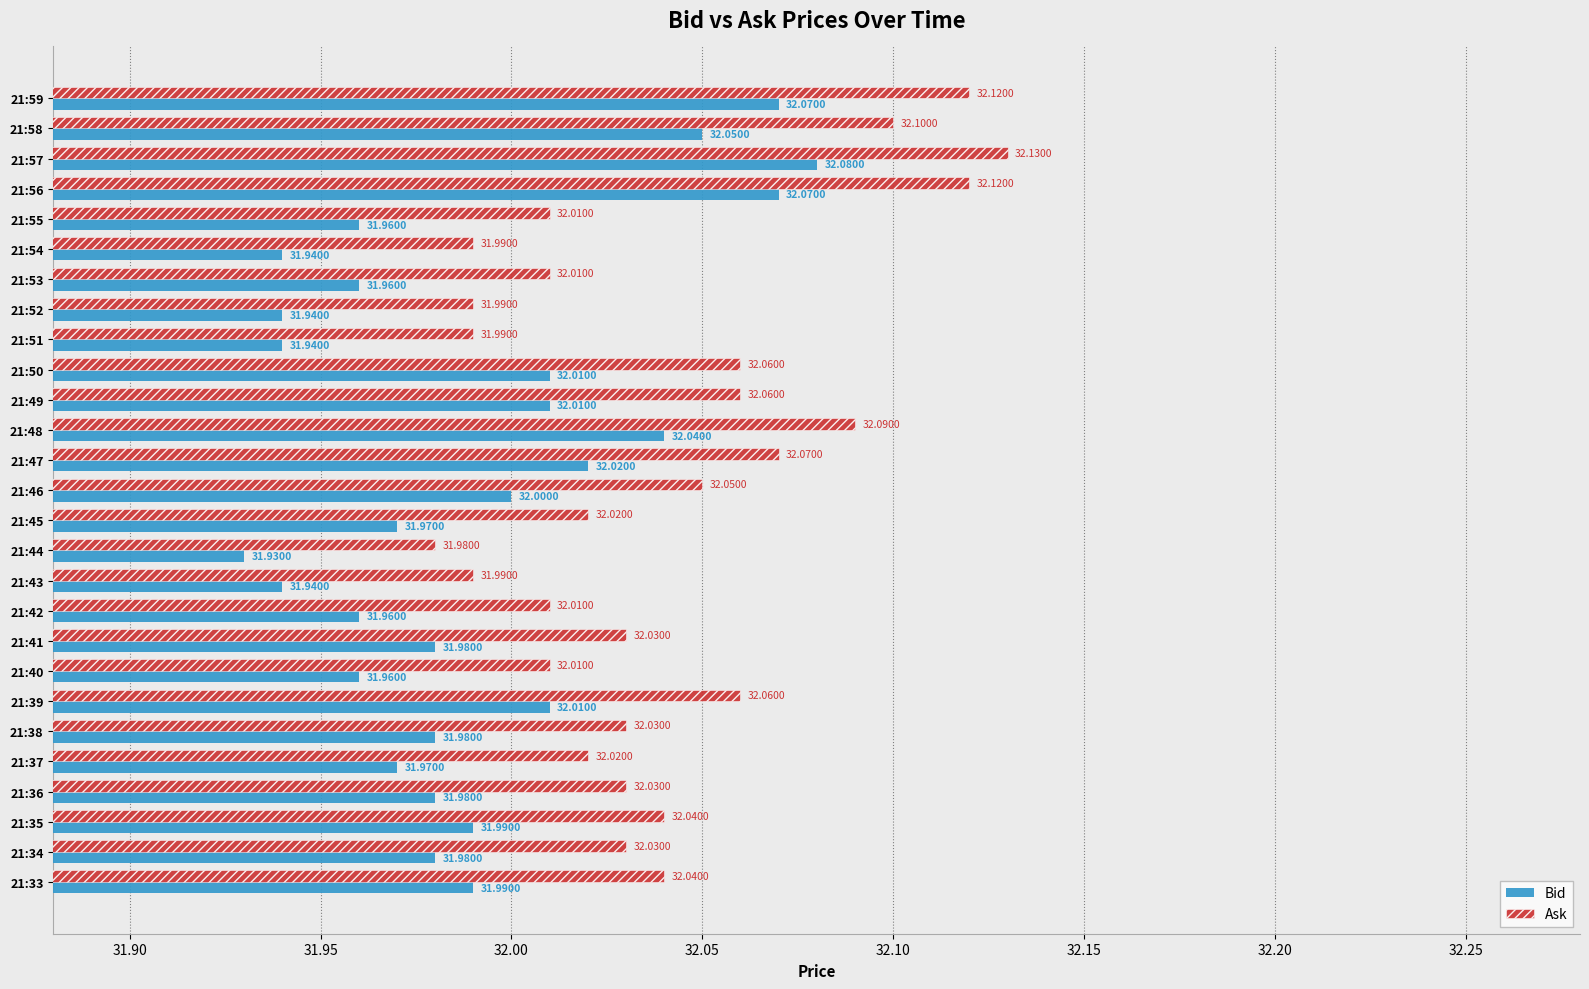

What is the sum of the Ask values at 21:54 and 21:59?

64.1